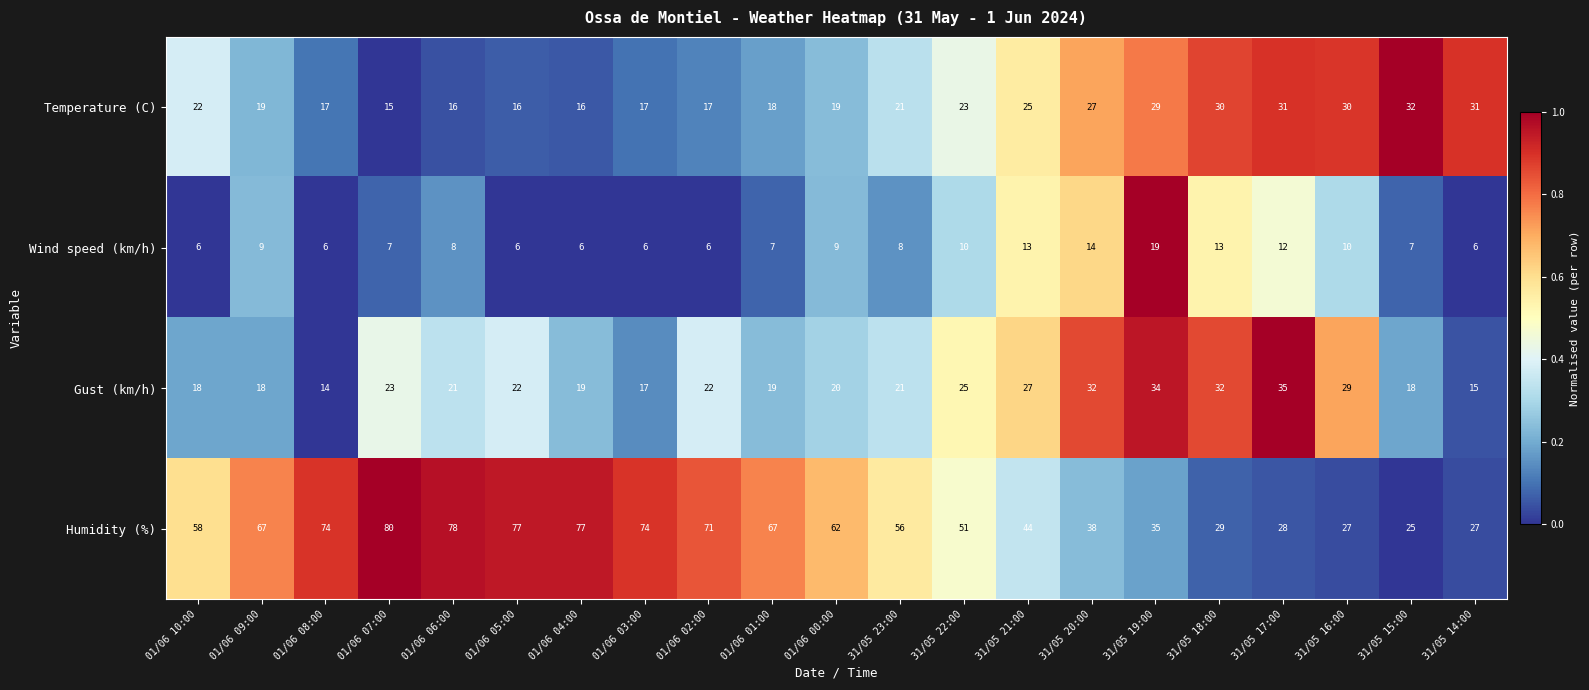

What is the difference between the maximum and minimum values in the Wind speed (km/h) series?

13